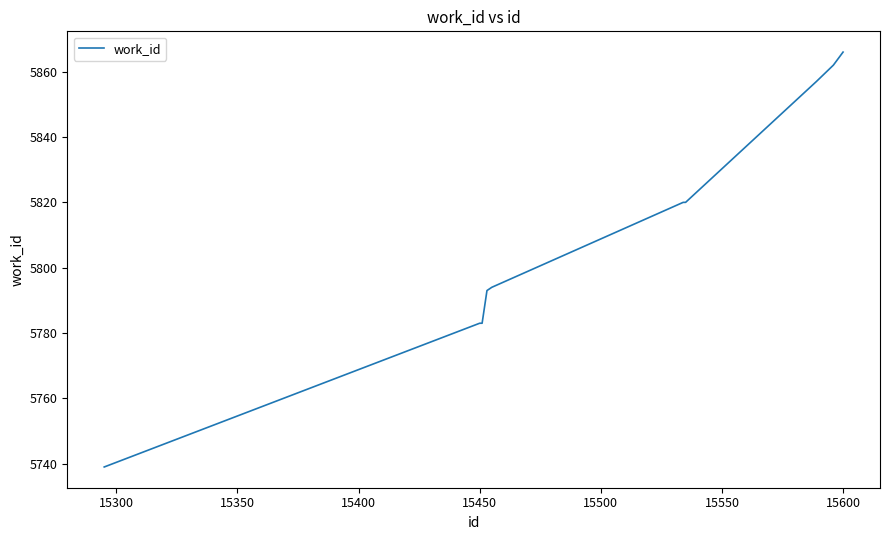

What is the difference between the maximum and minimum values?

127